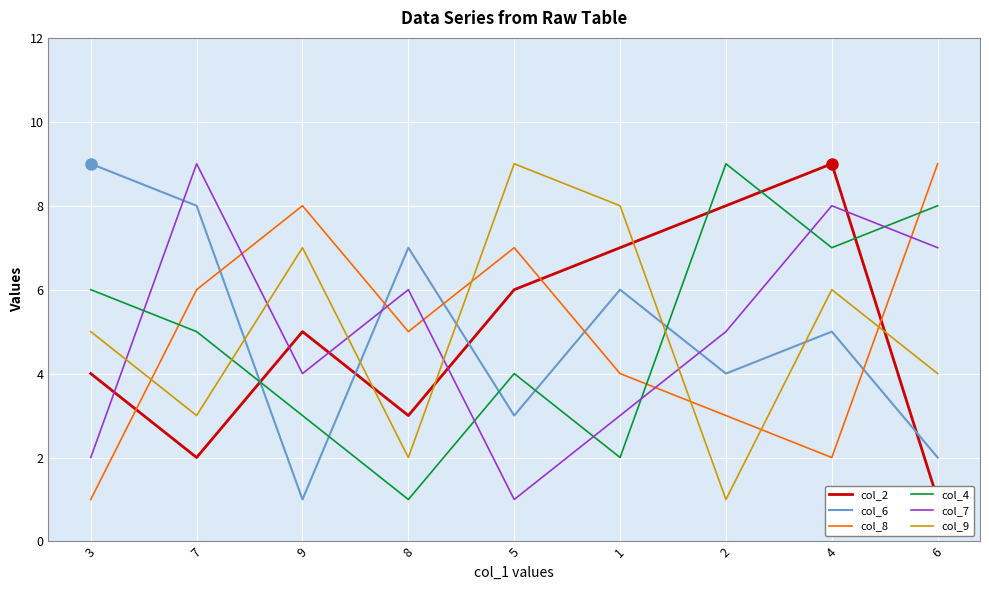

Is this an area chart (filled region under the line)?

No